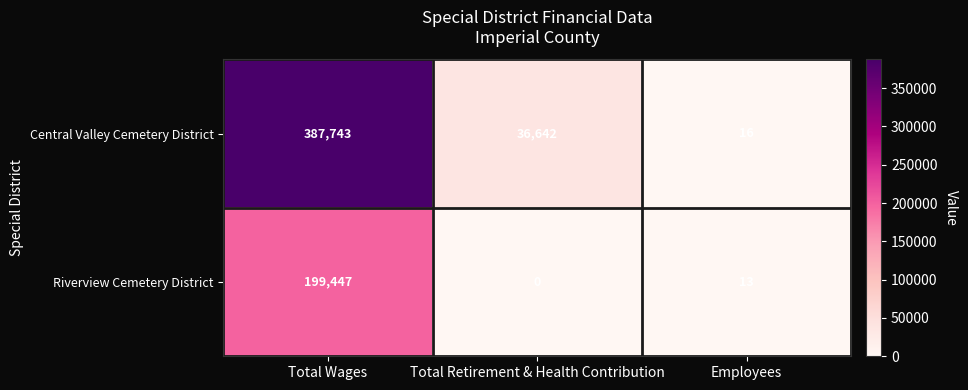

What is the total value across all series at Total Retirement & Health Contribution?

36642